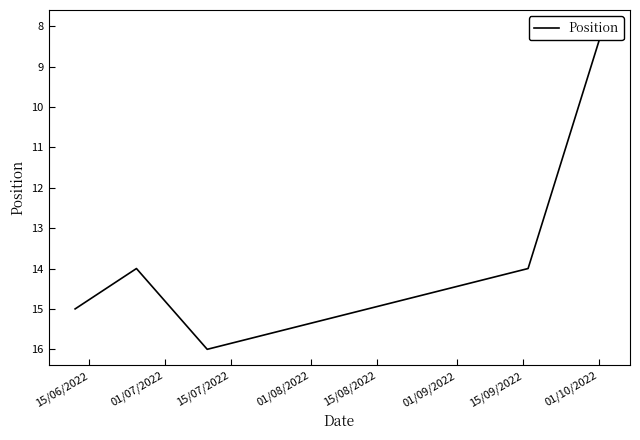

Between 01/08/2022 and 15/08/2022, which is larger?

01/08/2022